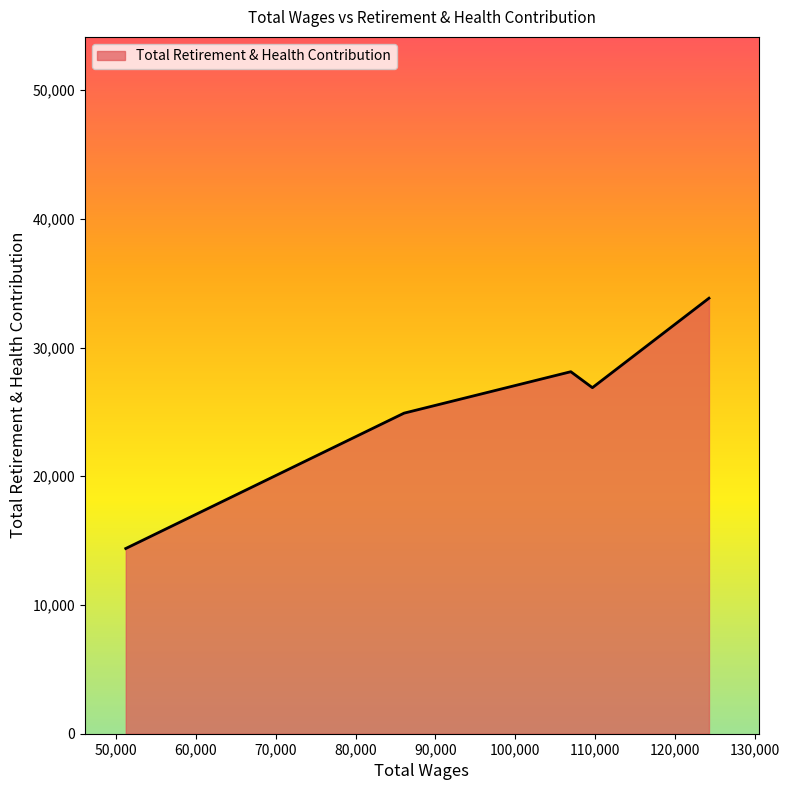

How many interior local peaks (higher than both neighbors) does the data have?

1